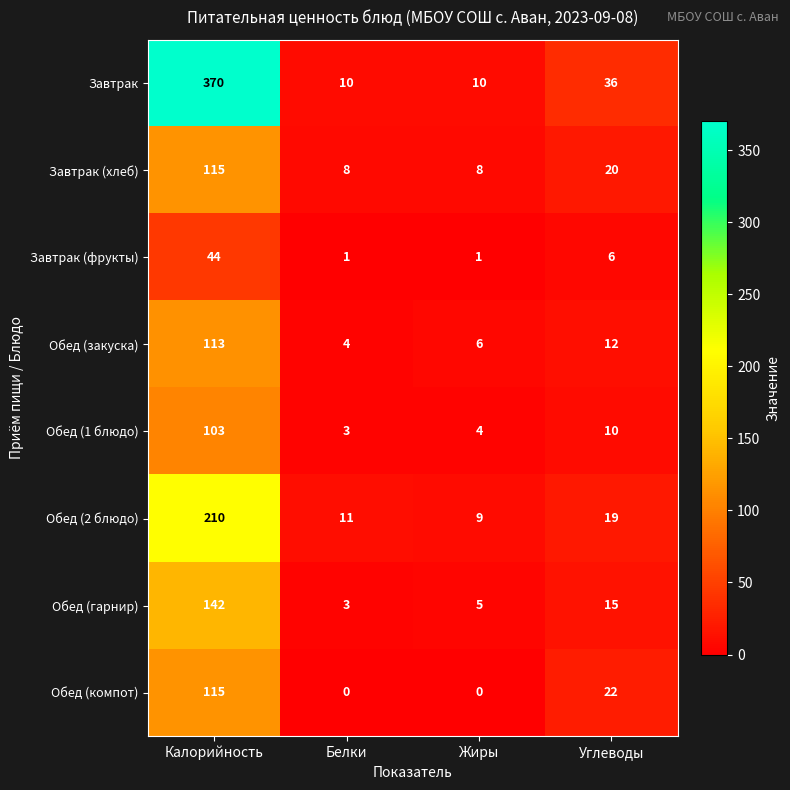

What is the difference between the maximum and second lowest values in the Завтрак series?

360